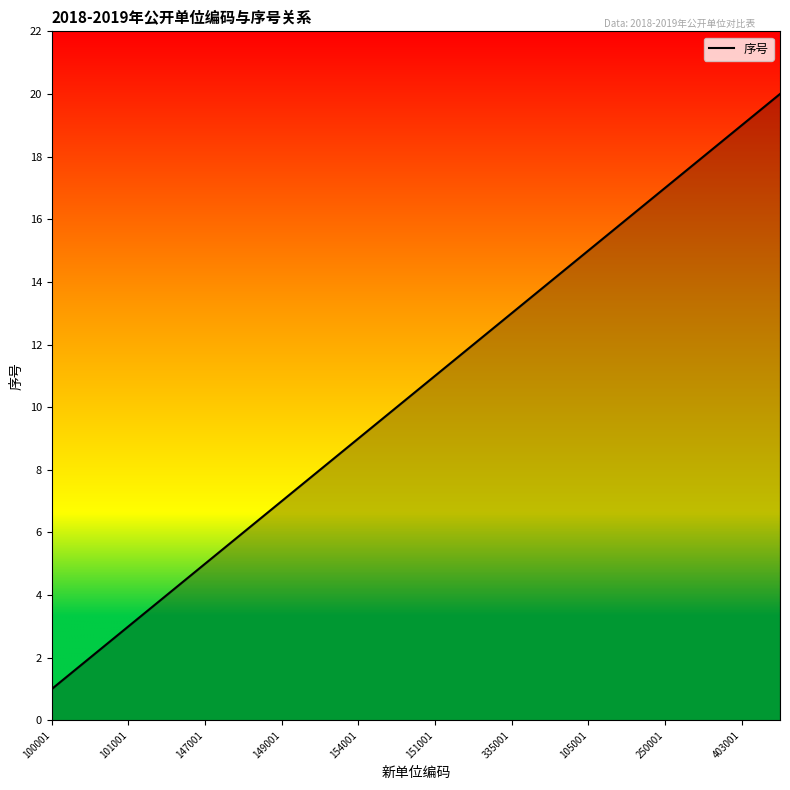

What is the difference between the maximum and minimum values?

19